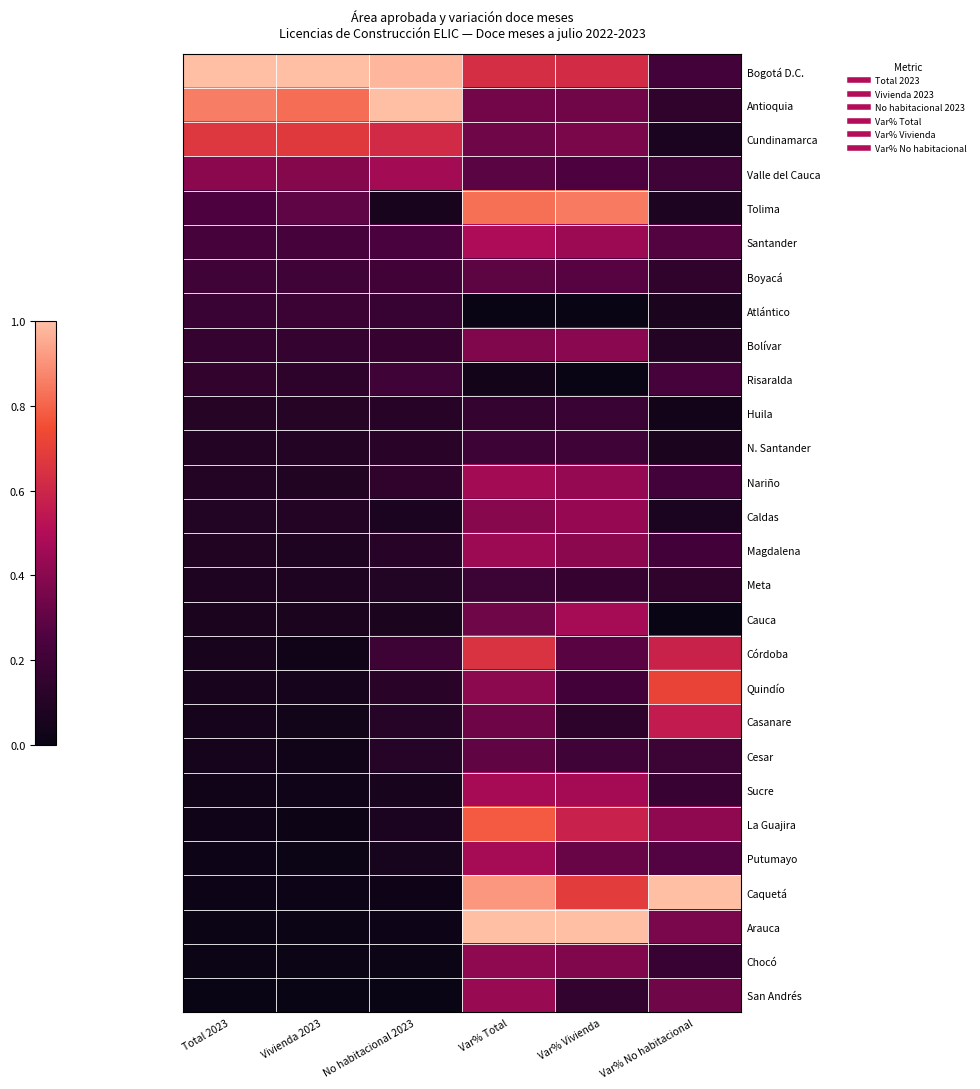

What is the spread (max minus min) of values at Var% Vivienda?

1.0